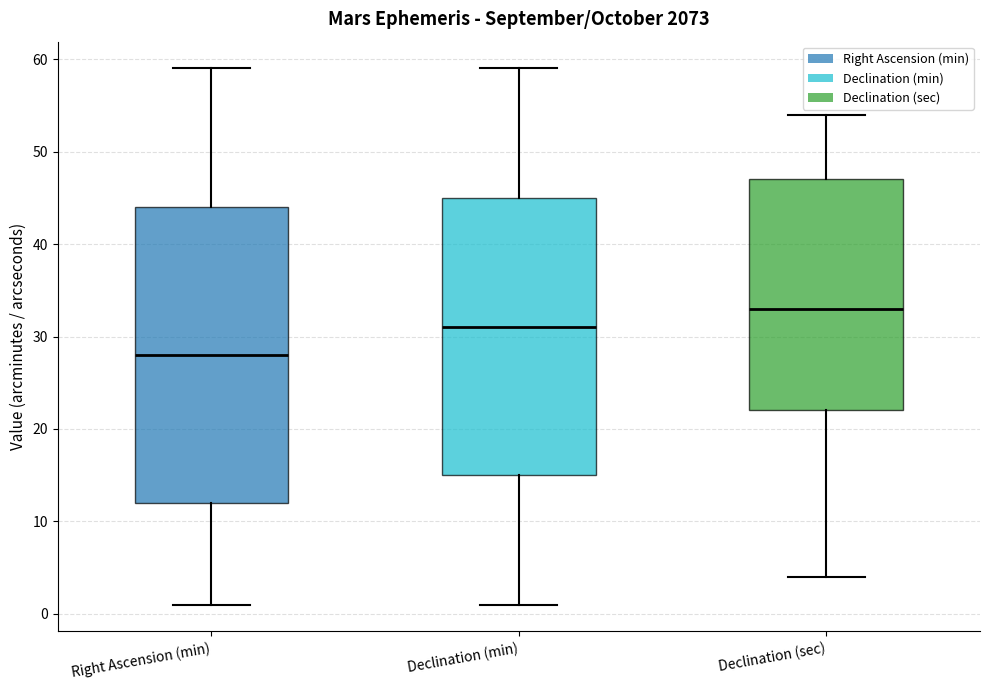

Reading left to right, transcribe this box plot: for each box, give where its median line is, the range the box spans, and where its two whiskers end, as read against the y-axis. The values are not printed on the chart, so give them approximately, as read against the axis.

Right Ascension (min): median 28, box 12 to 44, whiskers 1 to 59
Declination (min): median 31, box 15 to 45, whiskers 1 to 59
Declination (sec): median 33, box 22 to 47, whiskers 4 to 54